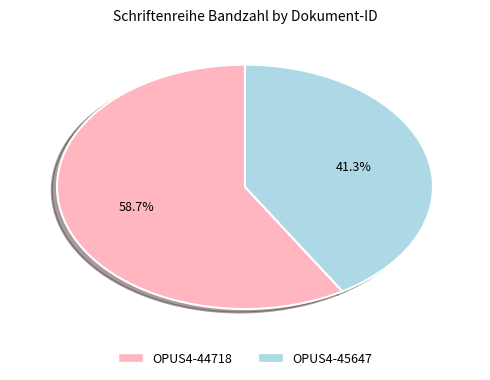

How many slices are in this pie chart?

2